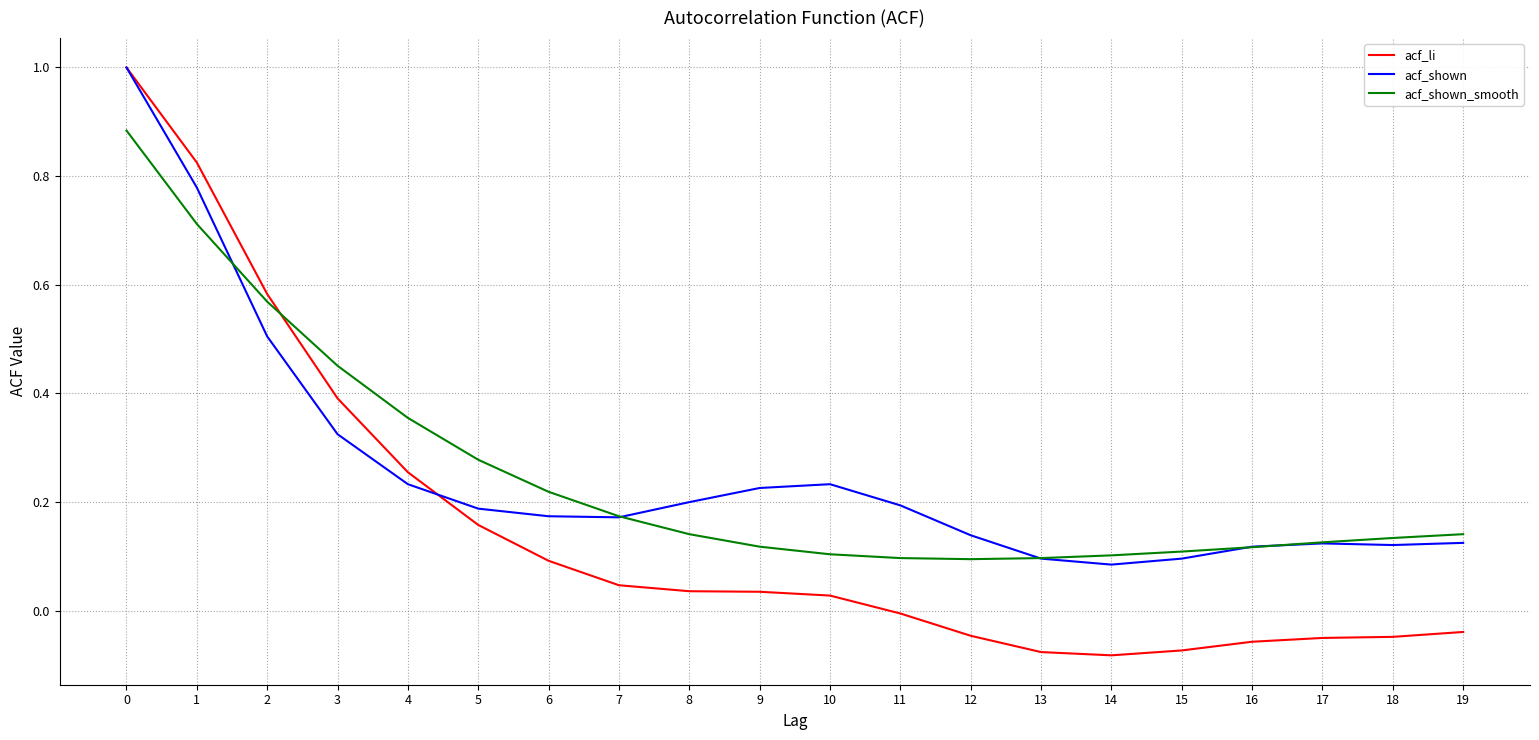

Rank the series at 8 from lowest to highest value.

acf_li, acf_shown_smooth, acf_shown